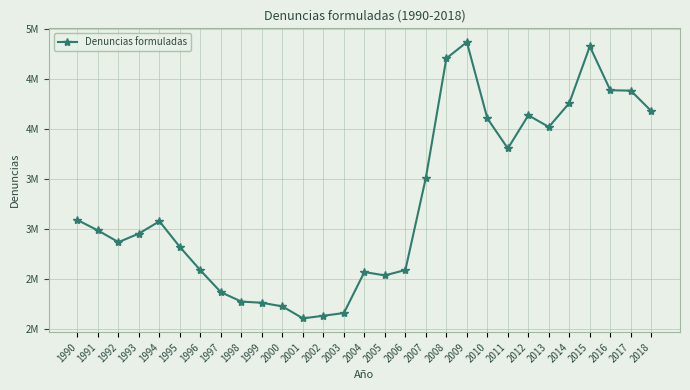

Is this an area chart (filled region under the line)?

No